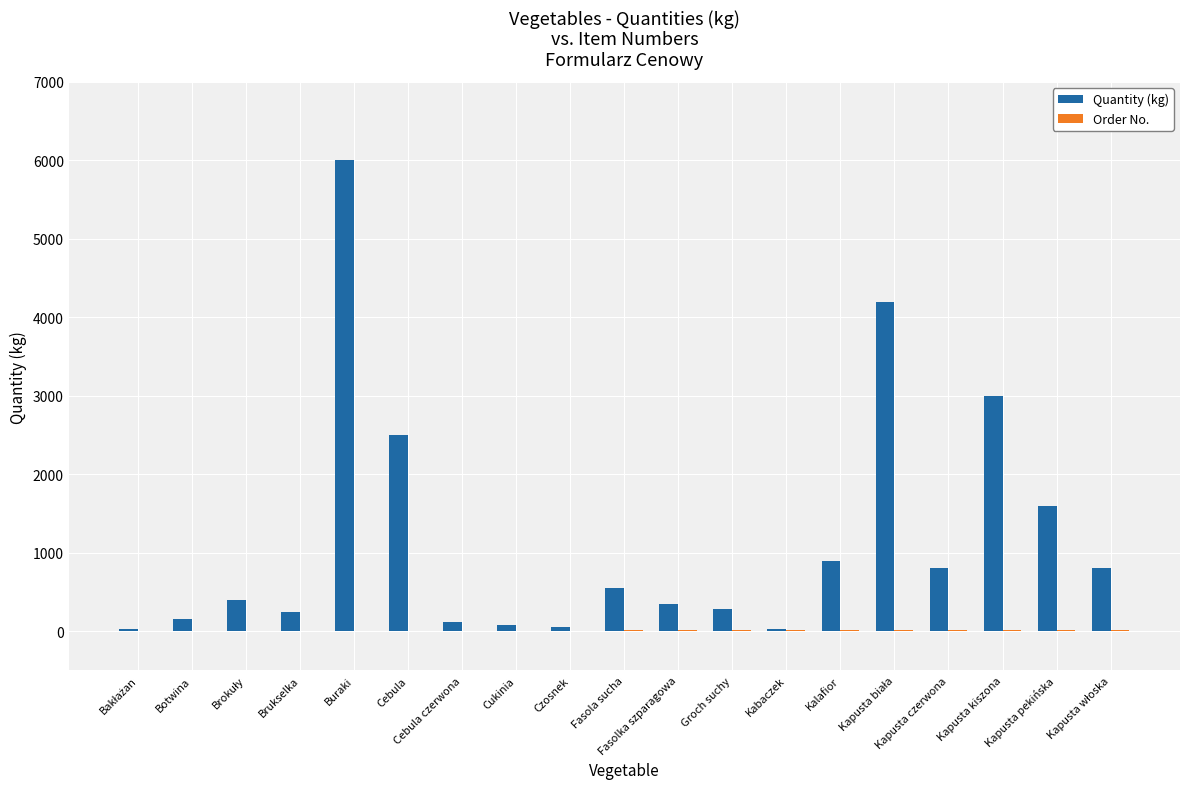

Which series has the largest total across all categories?

Quantity (kg)